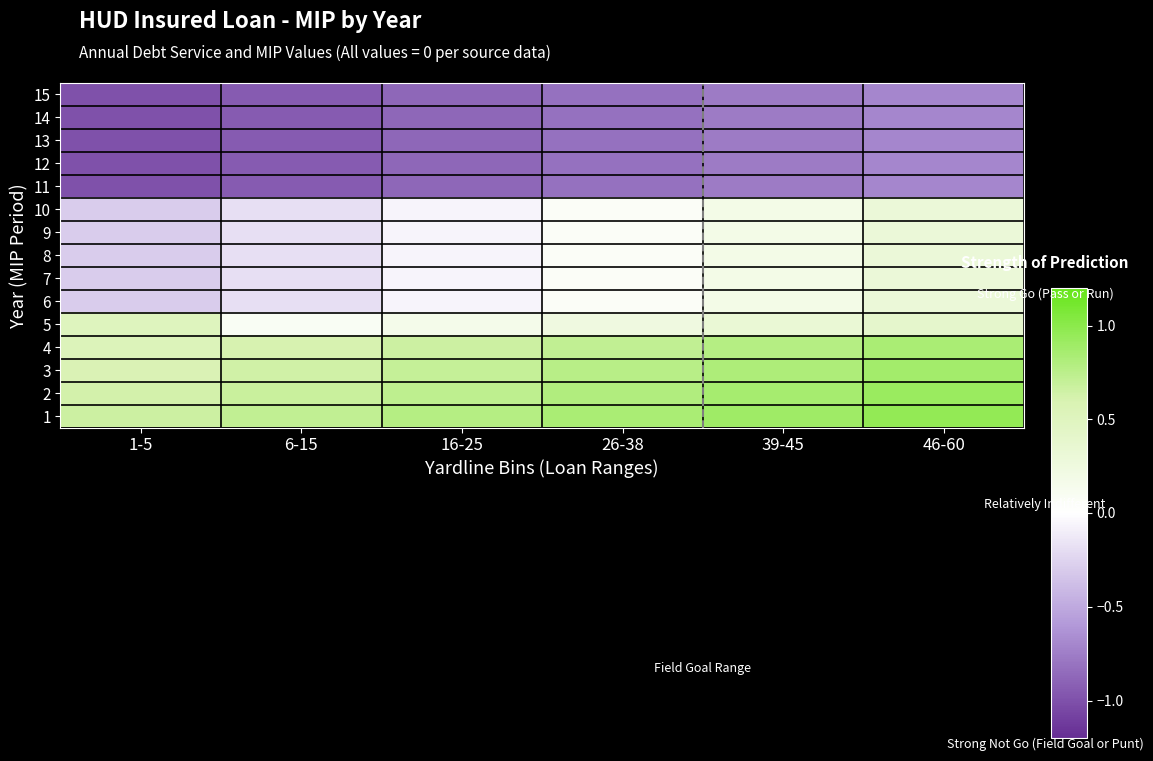

What is the spread (max minus min) of values at 26-38?

1.7